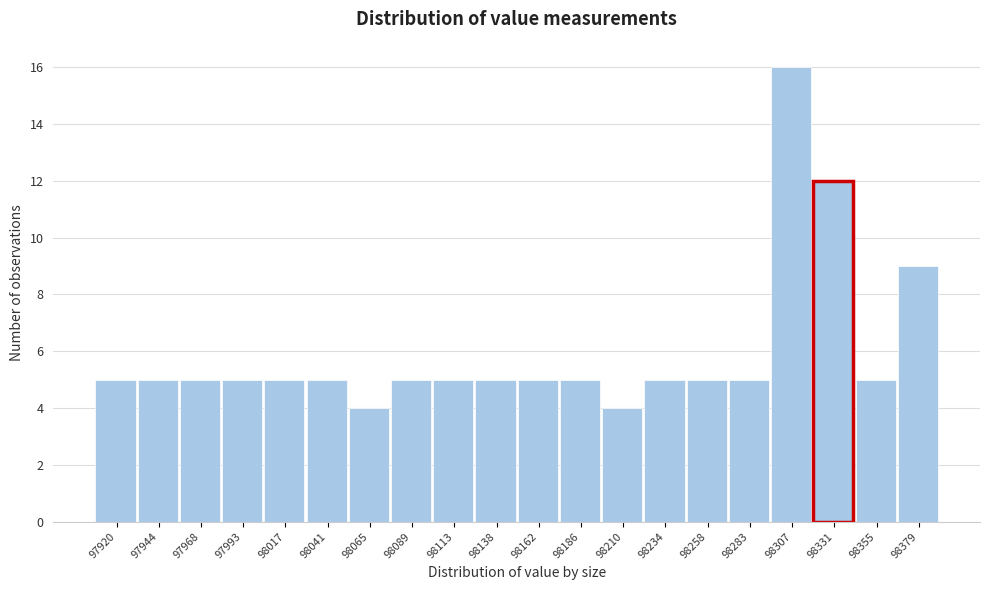

Reading right to left, transcribe all the data shown in this chart.

9	5	12	16	5	5	5	4	5	5	5	5	5	4	5	5	5	5	5	5